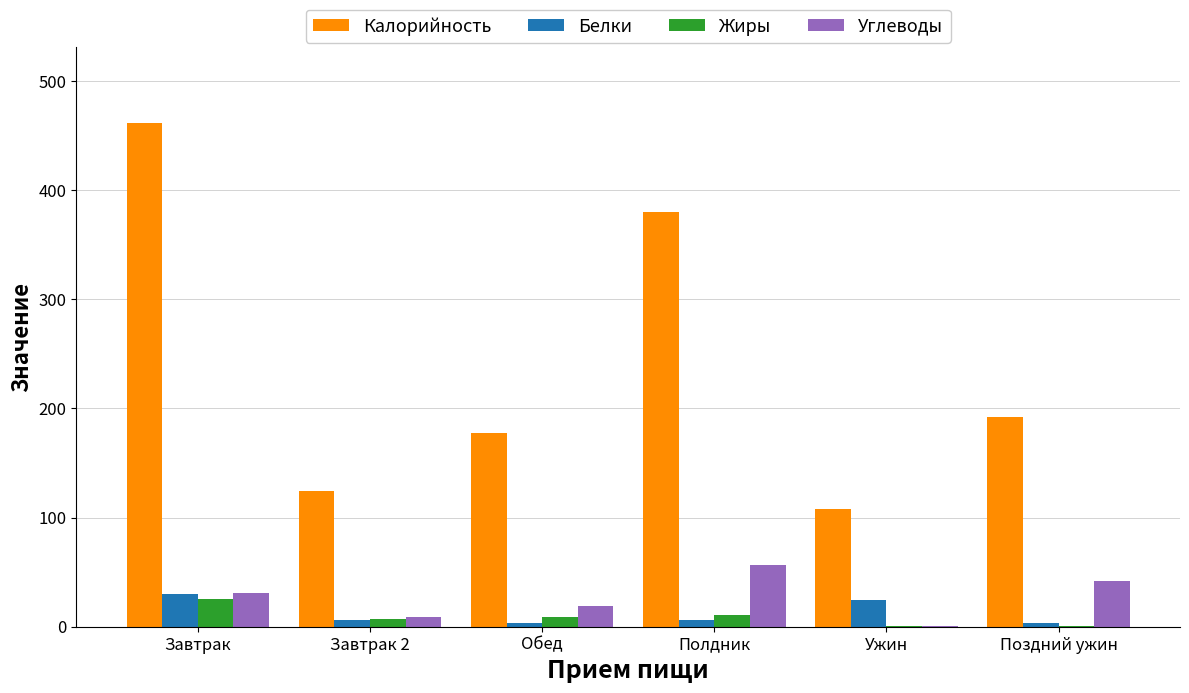

What is the maximum value for Белки?

30.0